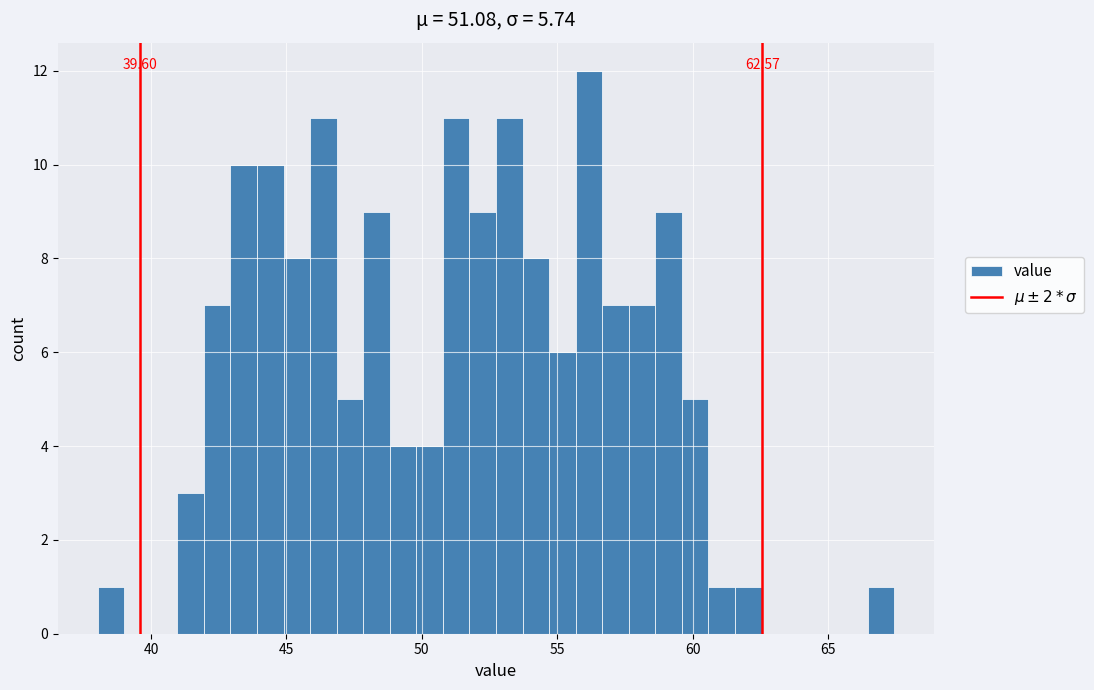

Read against the x-axis, roughly where is the centre of the tallest bar?

56.0